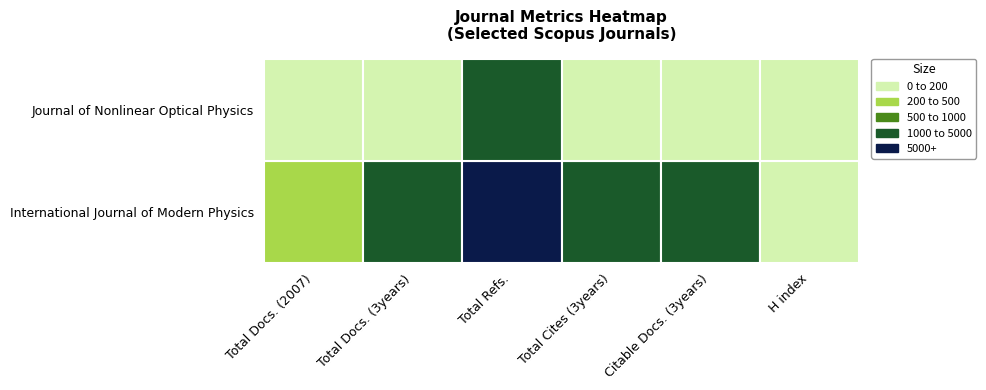

At how many categories does at least one series exceed 12834?

1